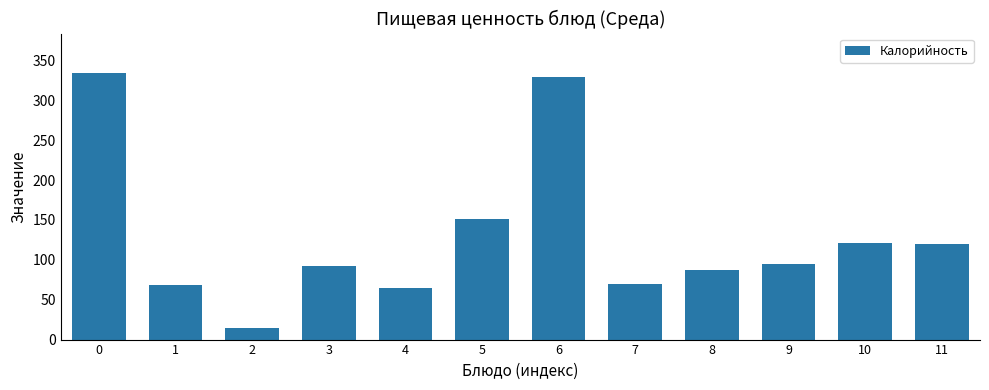

True or false: the data shows 15.9 at 4.

False